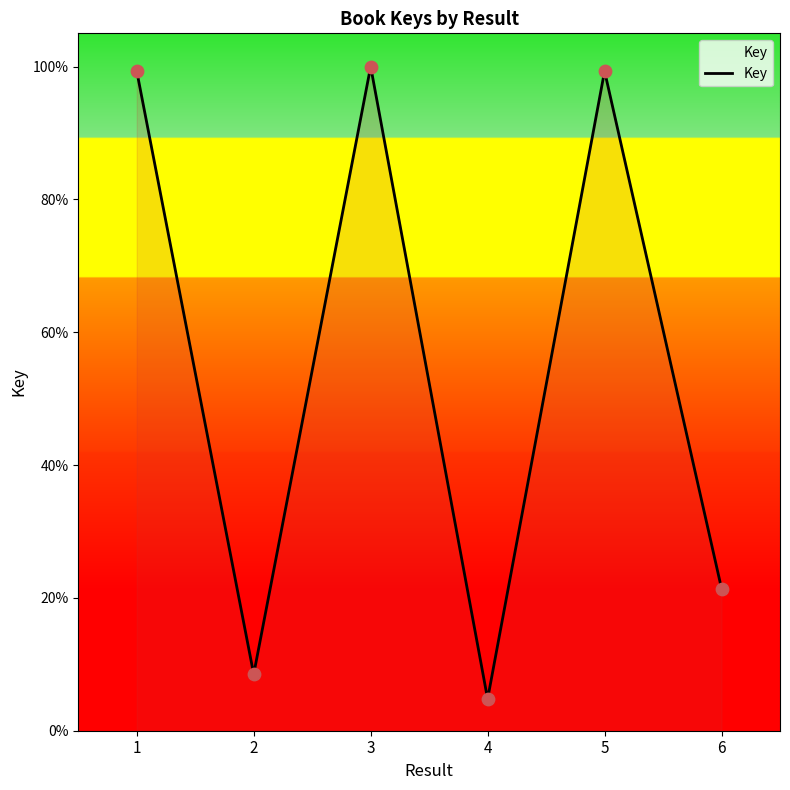

What is the change in value from 1 to 3?

+0.7